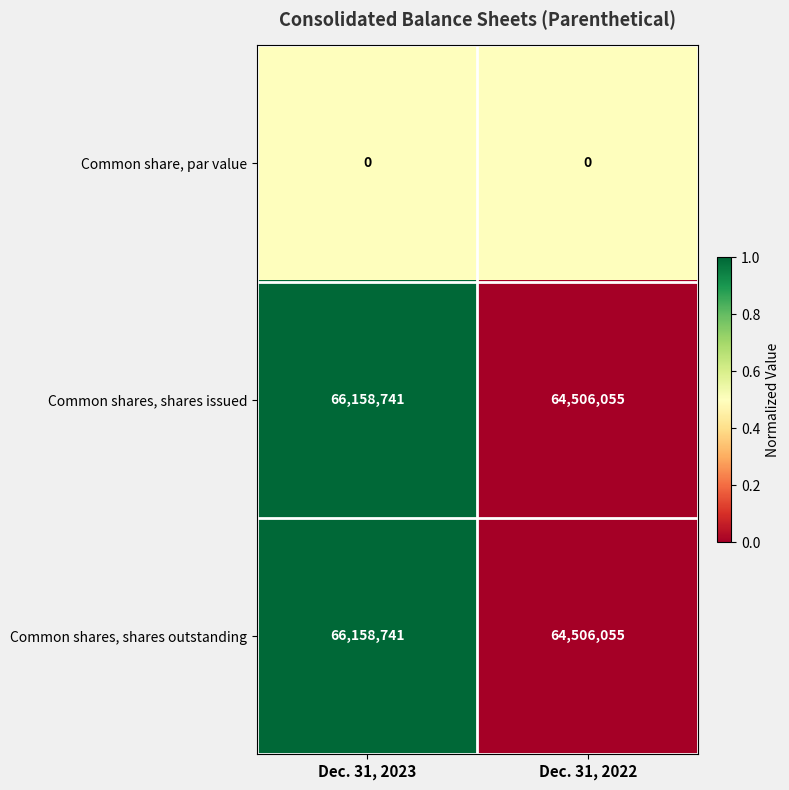

What is the spread (max minus min) of values at Dec. 31, 2022?

64506055